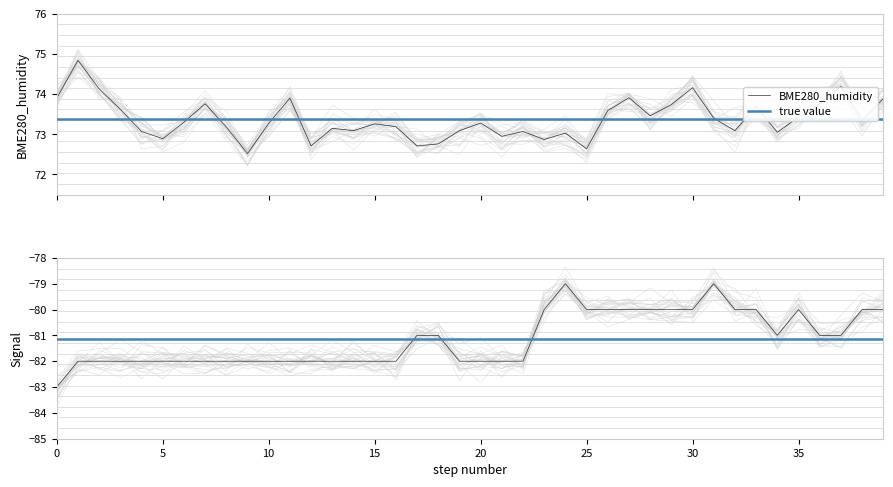

Reading left to right, list all the values displayed in this chart.

BME280_humidity: BME280_humidity=73.9	BME280_temperature=74.8	Signal=74.1	3=73.6	4=73.1	5=72.9	6=73.3	7=73.8	8=73.2	9=72.5	10=73.3	11=73.9	12=72.7	13=73.2	14=73.1	15=73.3	16=73.2	17=72.7	18=72.8	19=73.1	20=73.3	21=73.0	22=73.1	23=72.9	24=73.0	25=72.6	26=73.6	27=73.9	28=73.5	29=73.7	30=74.2	31=73.4	32=73.1	33=73.7	34=73.0	35=73.4	36=73.8	37=74.2	38=73.3	39=73.9
Signal: BME280_humidity=-83.0	BME280_temperature=-82.0	Signal=-82.0	3=-82.0	4=-82.0	5=-82.0	6=-82.0	7=-82.0	8=-82.0	9=-82.0	10=-82.0	11=-82.0	12=-82.0	13=-82.0	14=-82.0	15=-82.0	16=-82.0	17=-81.0	18=-81.0	19=-82.0	20=-82.0	21=-82.0	22=-82.0	23=-80.0	24=-79.0	25=-80.0	26=-80.0	27=-80.0	28=-80.0	29=-80.0	30=-80.0	31=-79.0	32=-80.0	33=-80.0	34=-81.0	35=-80.0	36=-81.0	37=-81.0	38=-80.0	39=-80.0